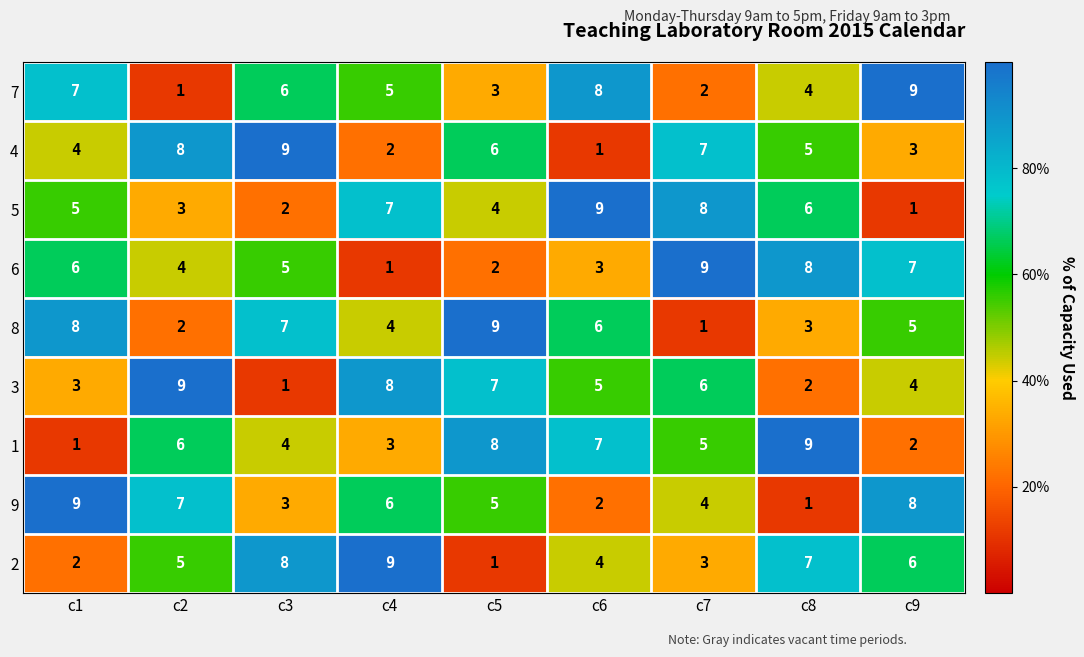

How many values in the 9 series are below 5?

4